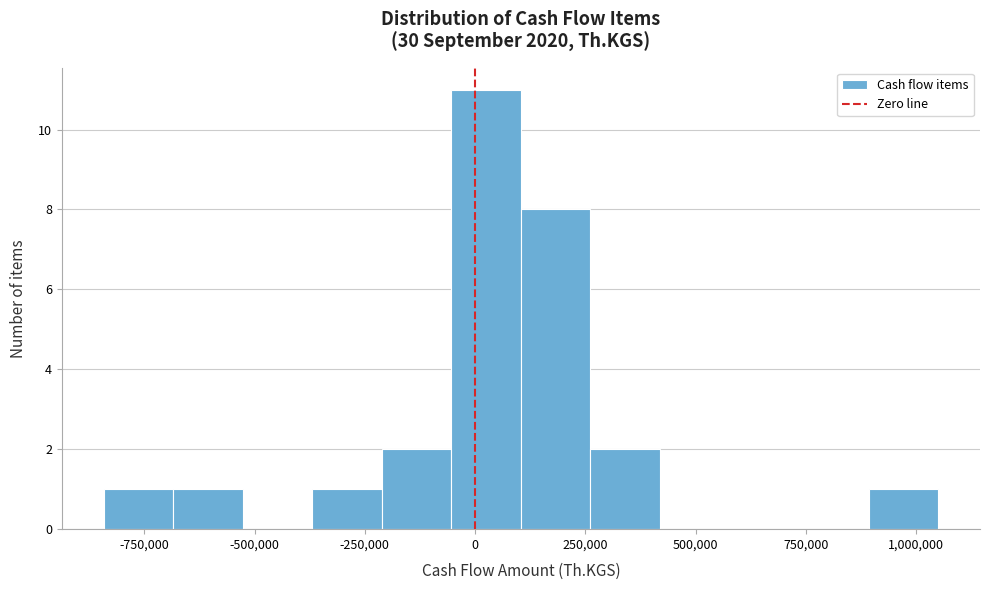

Read against the x-axis, roughly where is the centre of the tallest bar?

0